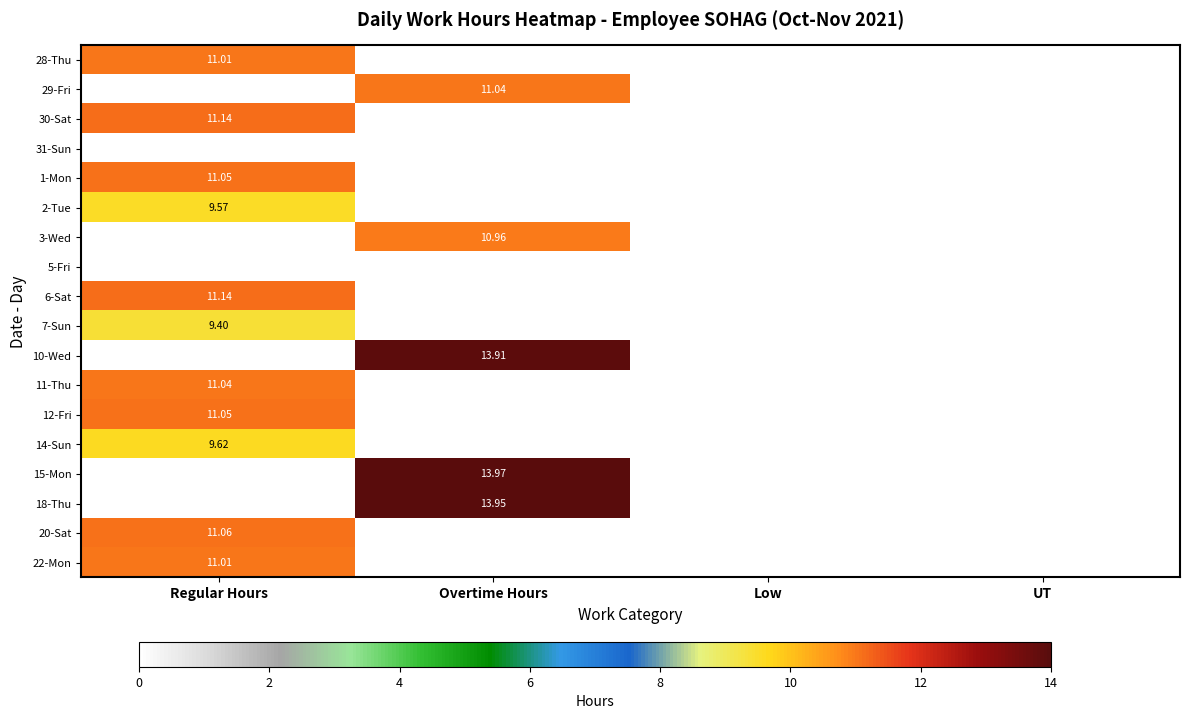

List the labels in order of 6-Sat value, smallest first.

Overtime Hours, Low, UT, Regular Hours